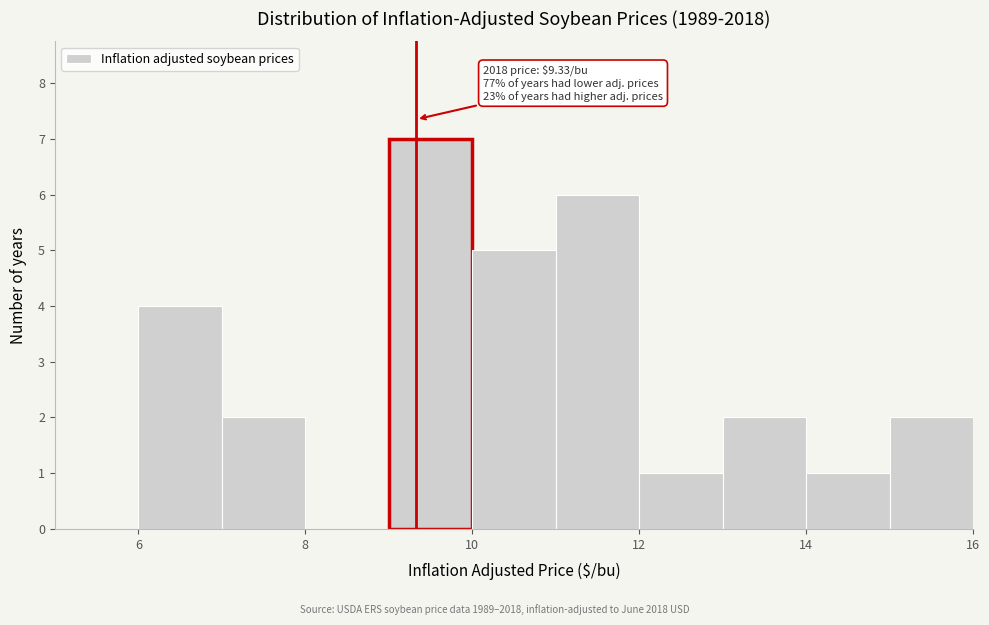

Over which range of the x-axis is the bar tallest?

9 to 10